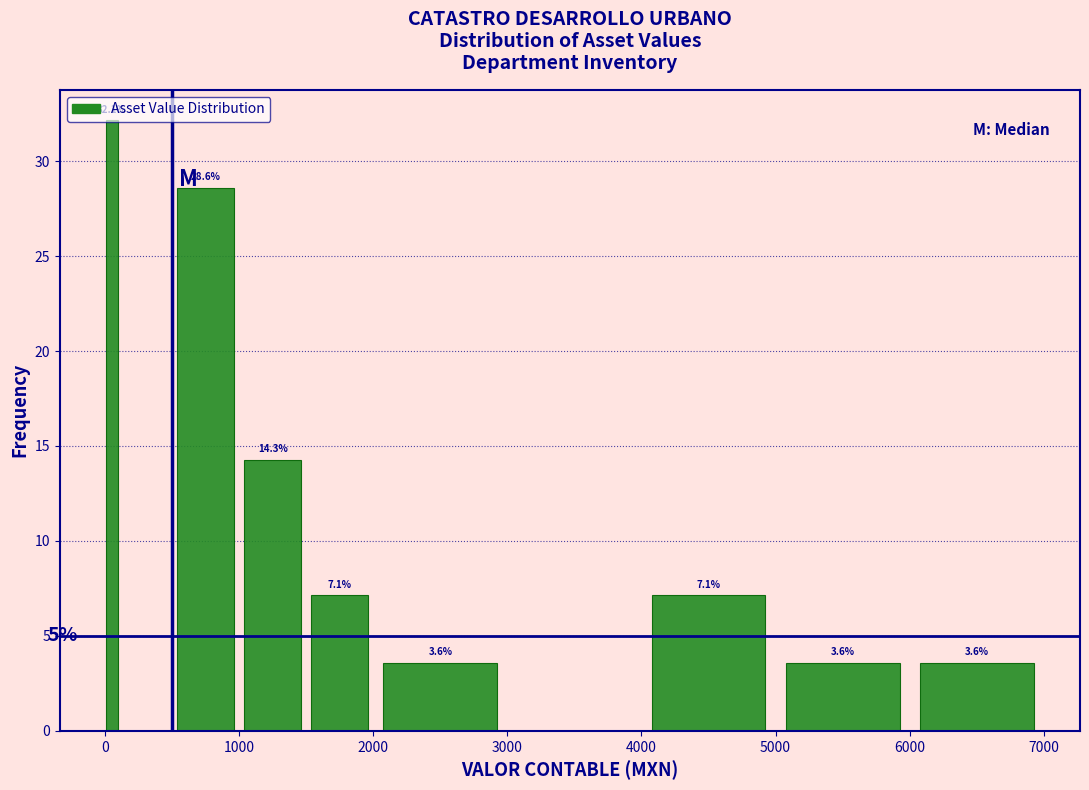

Read against the x-axis, roughly where is the centre of the tallest bar?

100